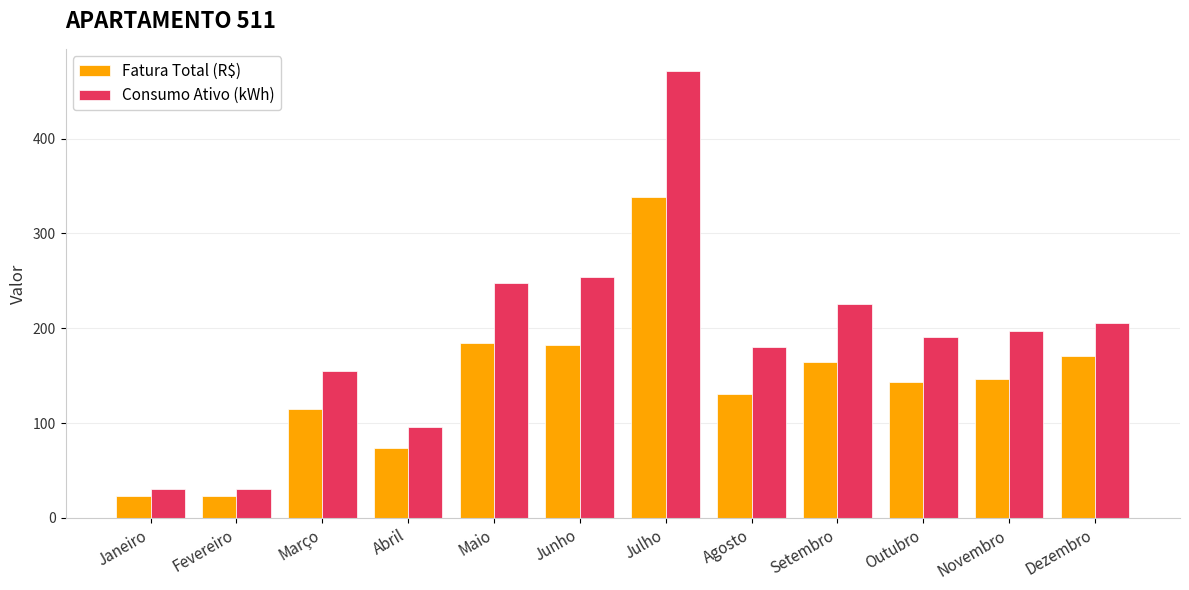

Read the Consumo Ativo (kWh) value at Março.

155.0